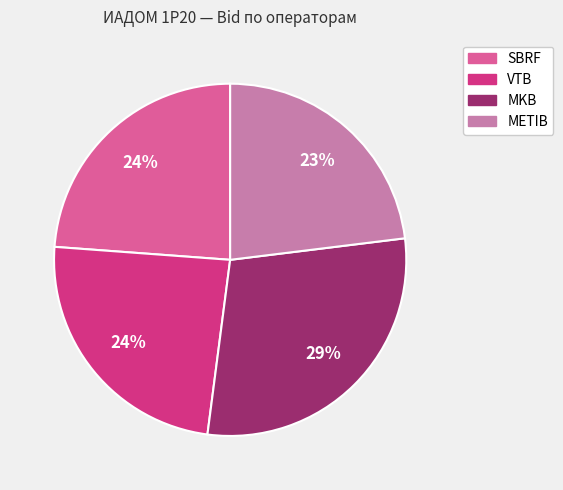

Does SBRF account for over 50% of the chart?

No